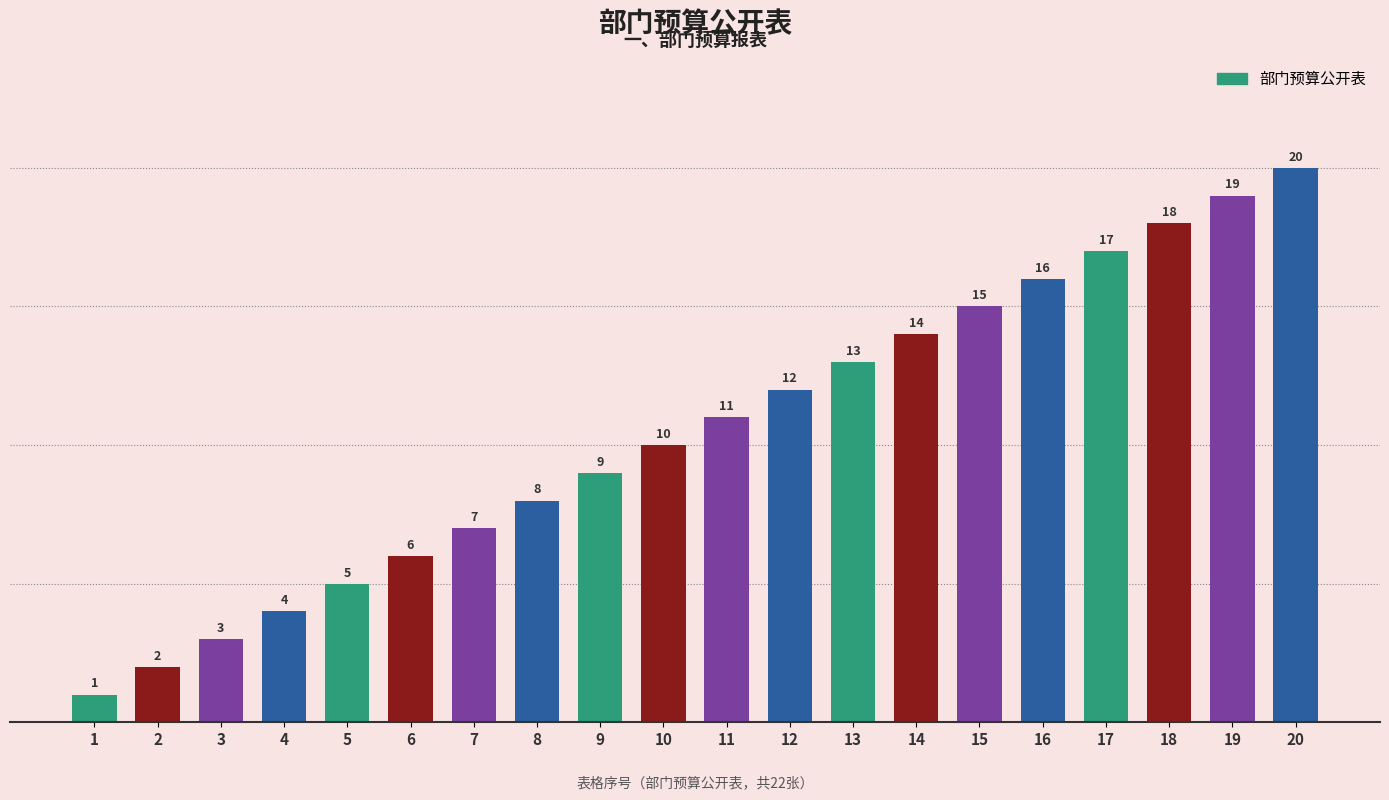

The value at 14 is 8. True or false?

False